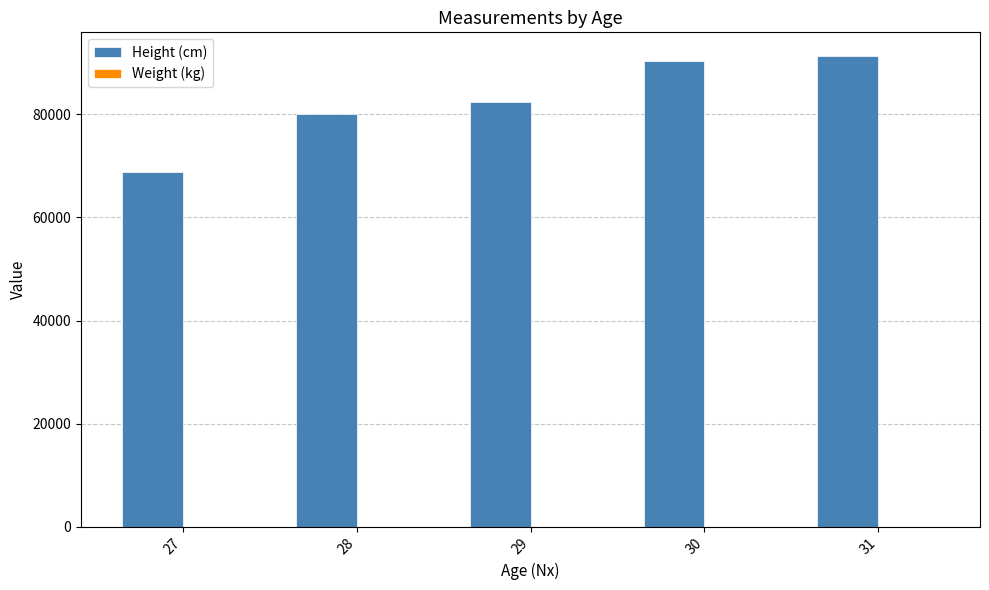

Between 27 and 29, which series saw the biggest shift?

Height (cm)